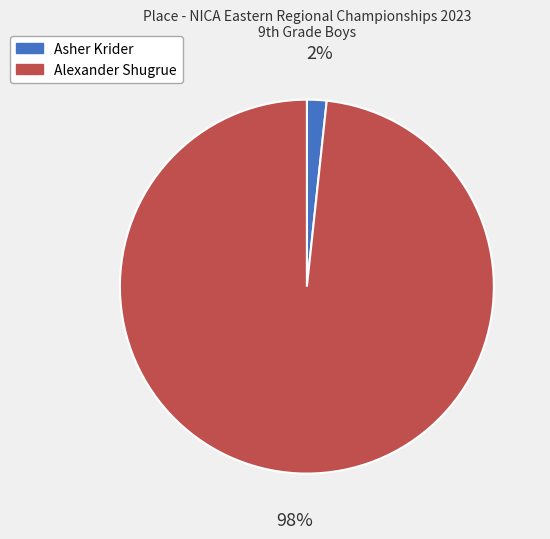

Is it true that Asher Krider is 2% of the pie?

True